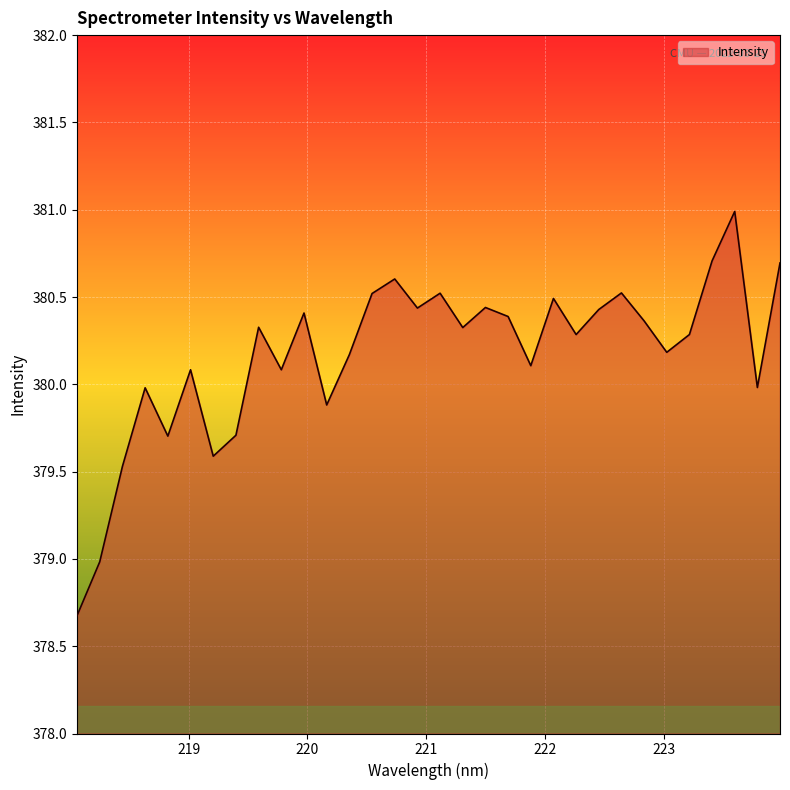

What is the minimum value shown in the chart?

378.7